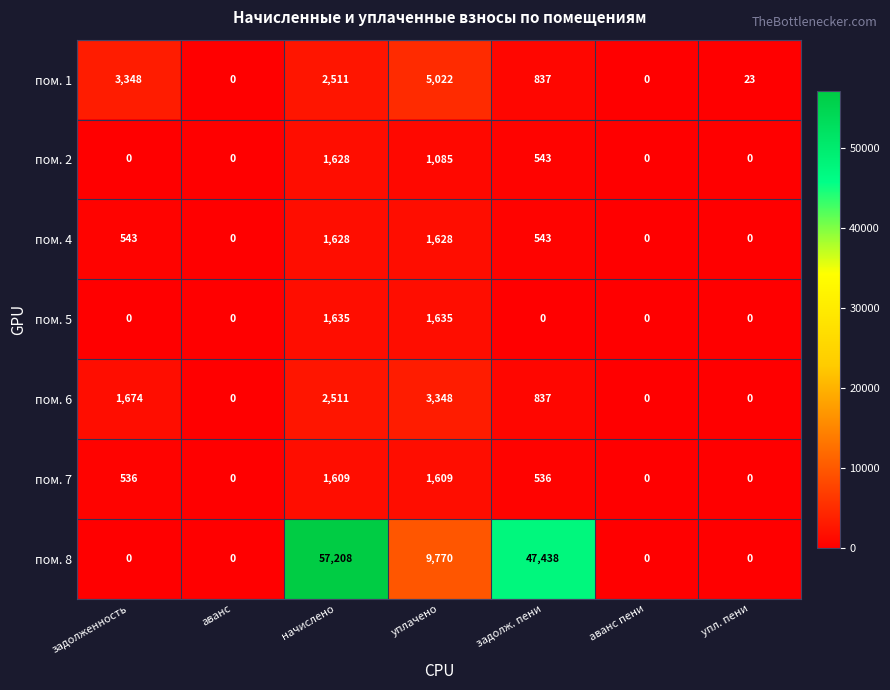

Which series has the widest spread of values?

пом. 8